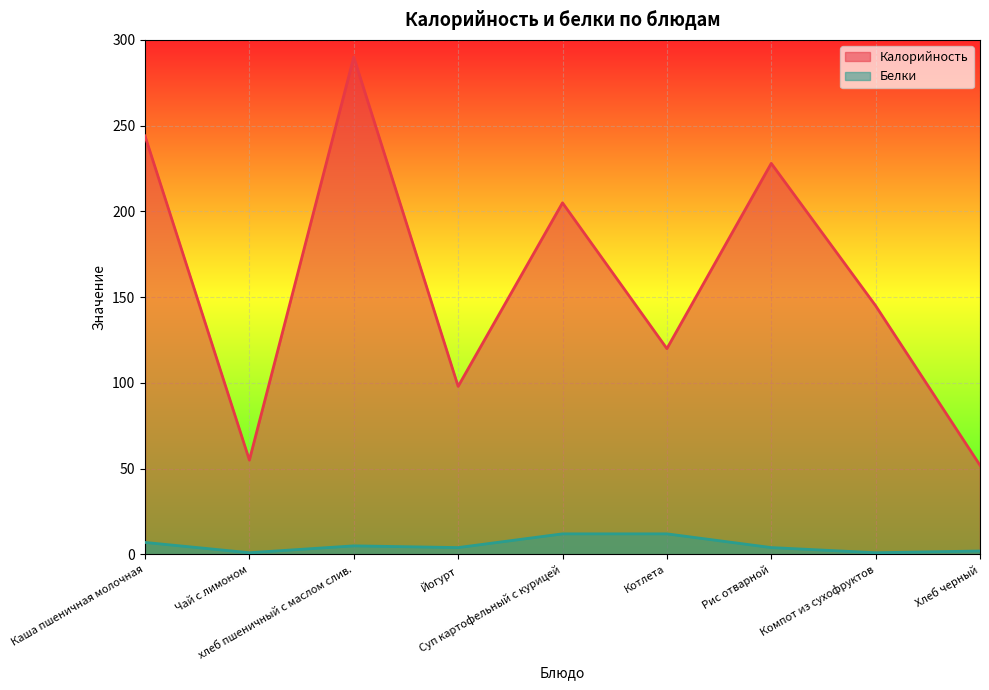

Is the value of Белки at Суп картофельный с курицей greater than the value of Калорийность at Каша пшеничная молочная?

No